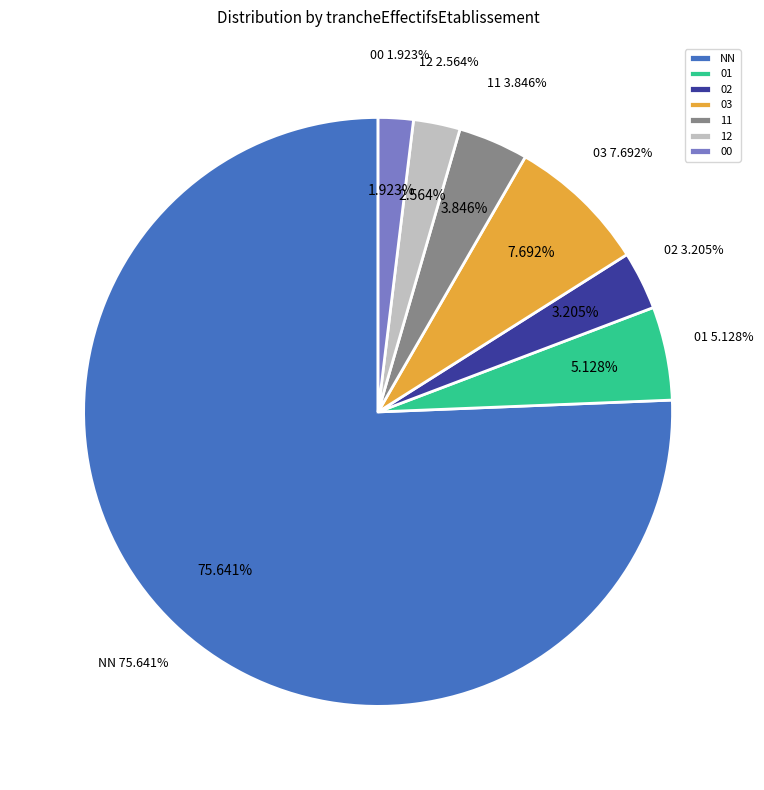

To the nearest percent, what is the difference between the 02 and NN slice percentages?

72%